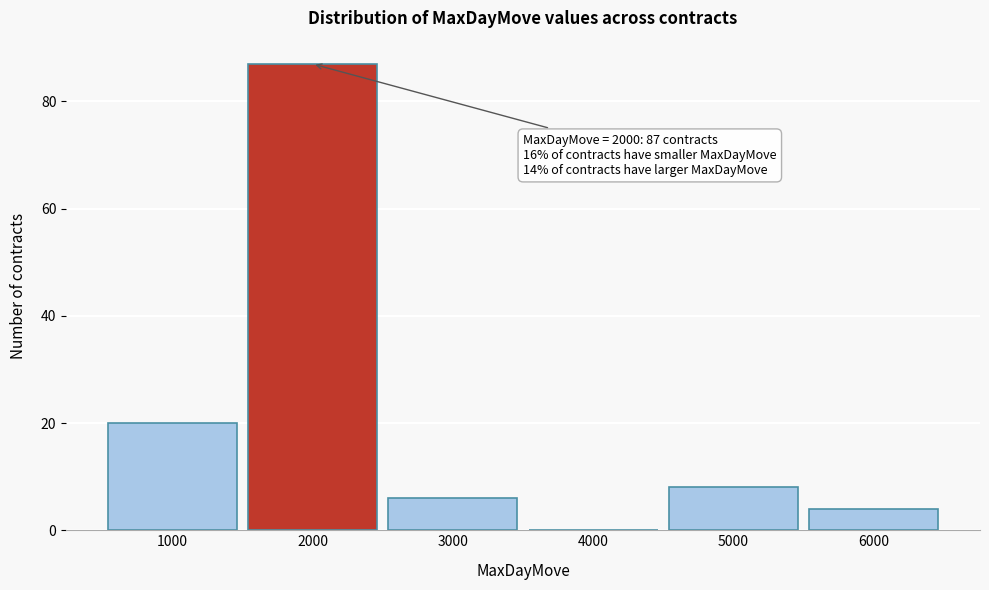

Over which range of the x-axis is the bar tallest?

1500 to 2500